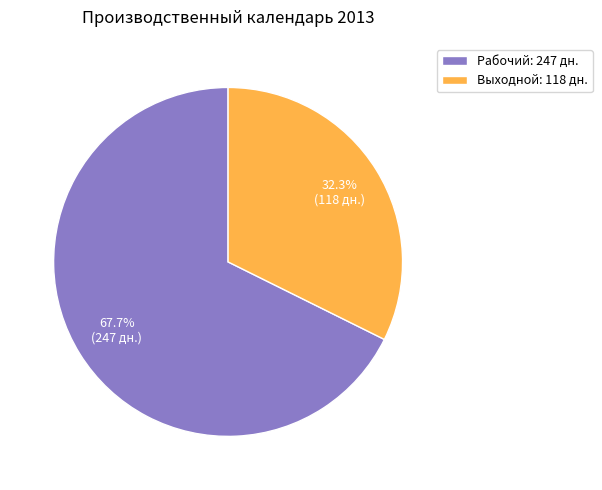

Count the number of slices in the pie.

2